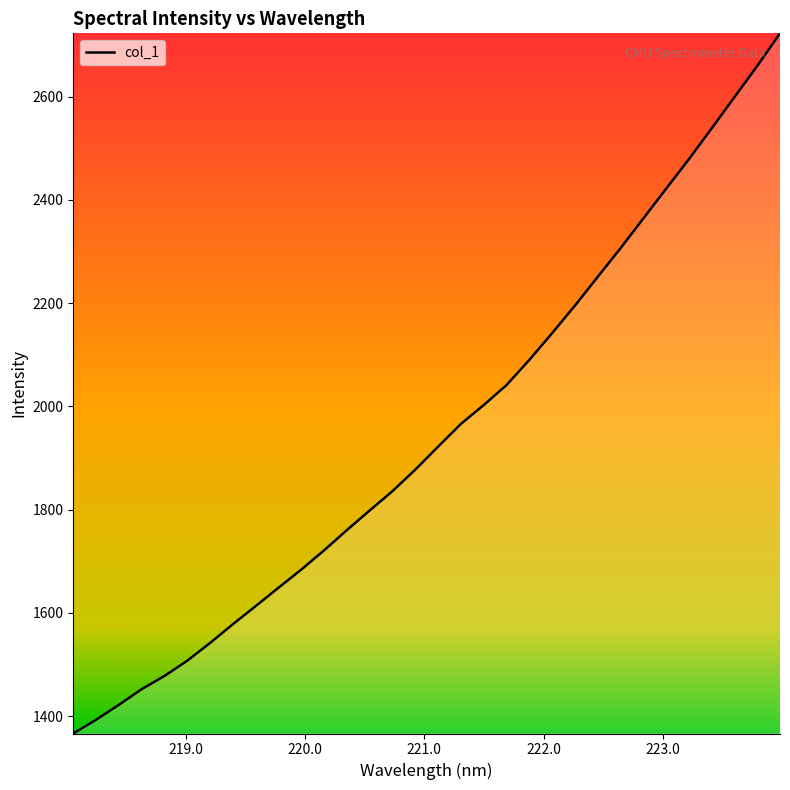

What is the difference between the second highest and second lowest values?

1266.5